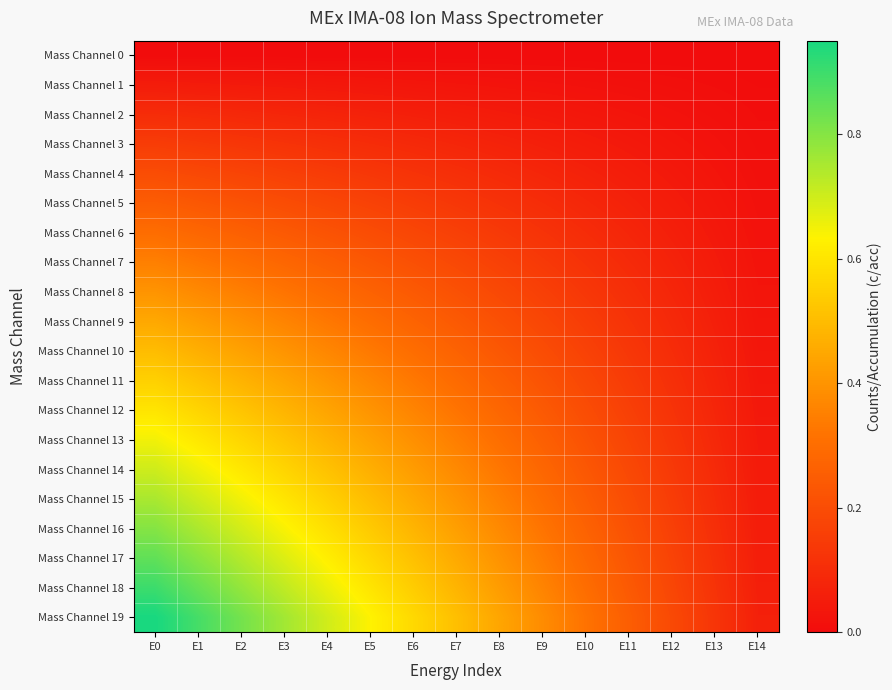

What is the total value across all series at E11?

2.5